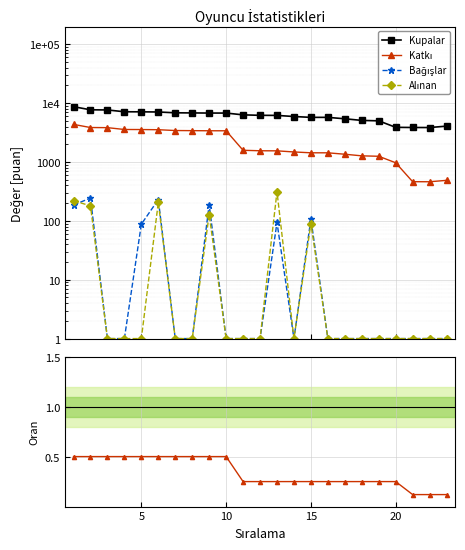

In Katkı, how many points are lower than both neighbors (excluding endpoints)?

1